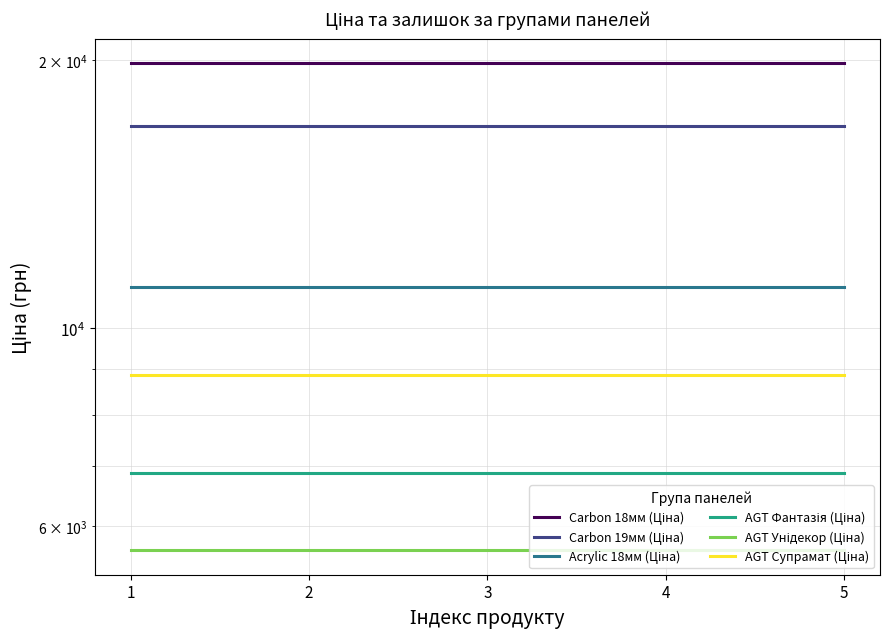

True or false: AGT Унідекор (Ціна) and AGT Супрамат (Ціна) intersect in this chart.

False